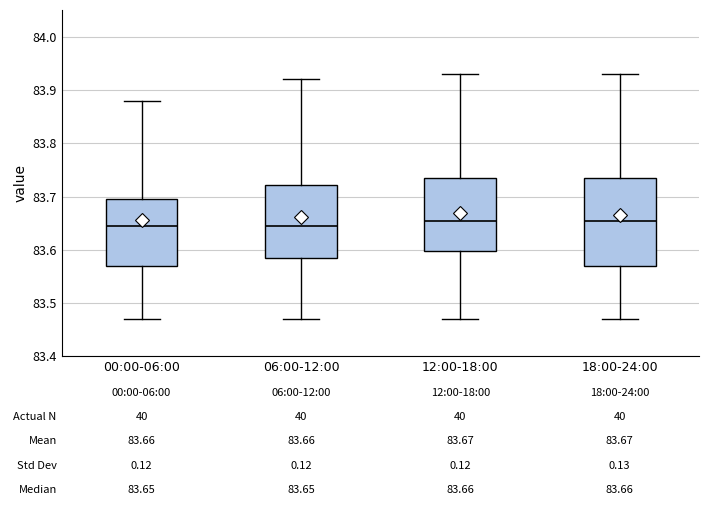

Comparing the boxes themselves (not the whiskers), which one is the tallest?

18:00-24:00